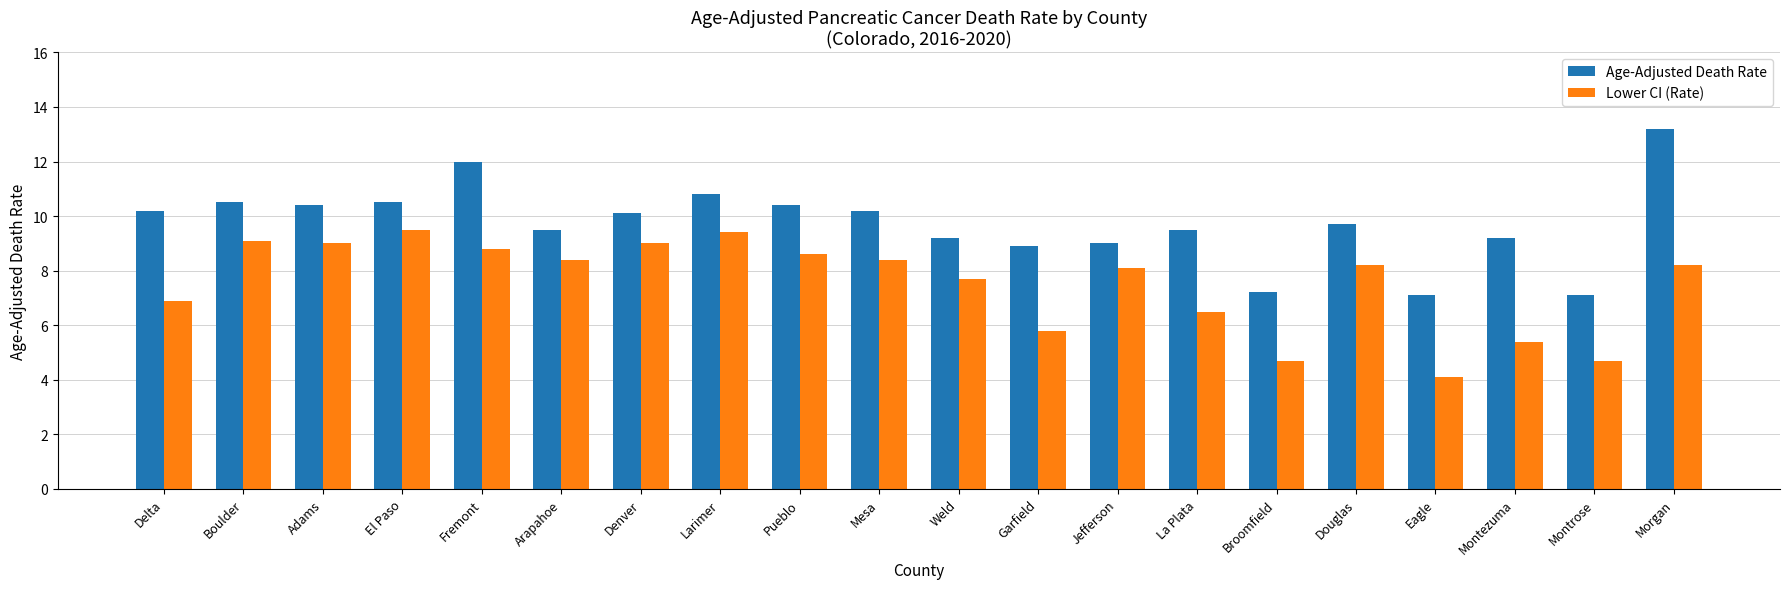

List the series in order of their overall mean, lowest first.

Lower CI (Rate), Age-Adjusted Death Rate